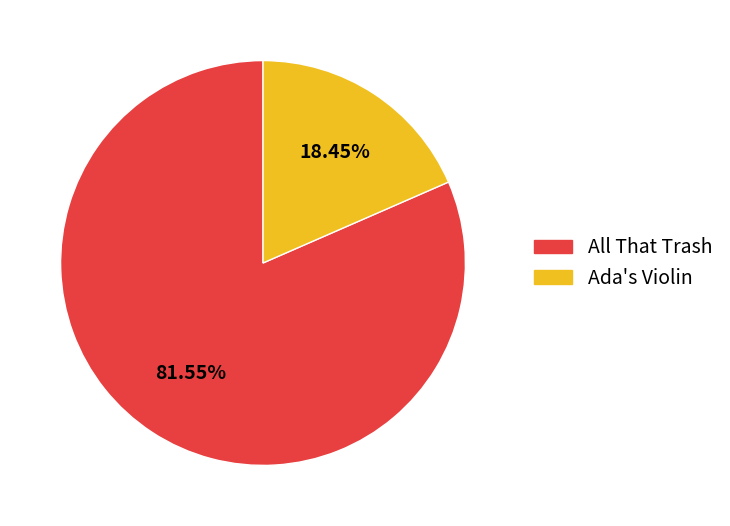

To the nearest percent, what percentage of the pie is Ada's Violin?

18%